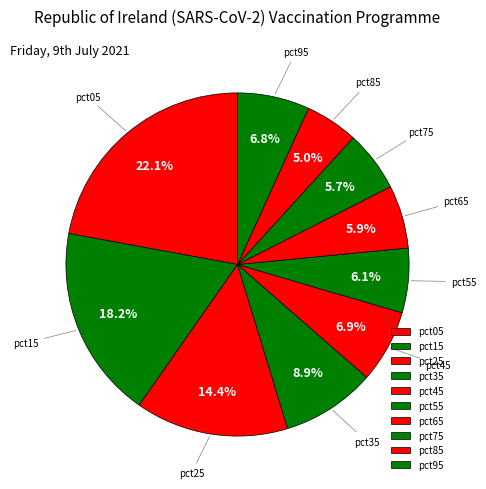

Count the number of slices in the pie.

10